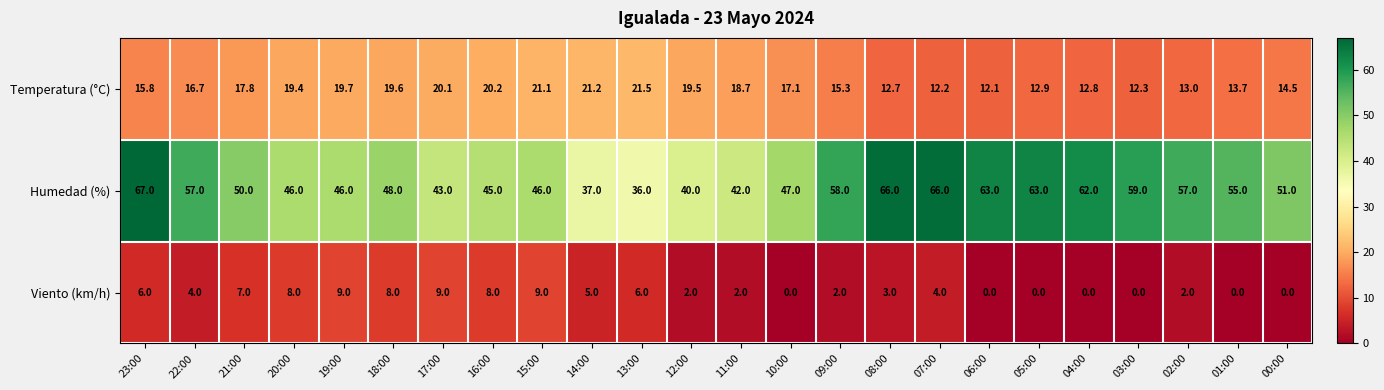

Which series changed the most between 23:00 and 11:00?

Humedad (%)